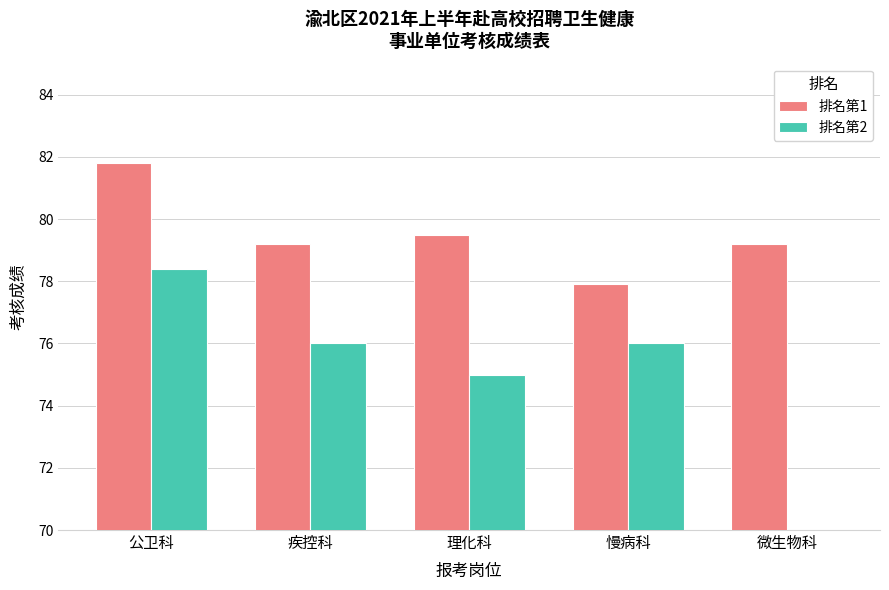

Reading left to right, transcribe all the data shown in this chart.

排名第1: 公卫科=81.8	疾控科=79.2	理化科=79.5	慢病科=77.9	微生物科=79.2
排名第2: 公卫科=78.4	疾控科=76.0	理化科=75.0	慢病科=76.0	微生物科=0.0